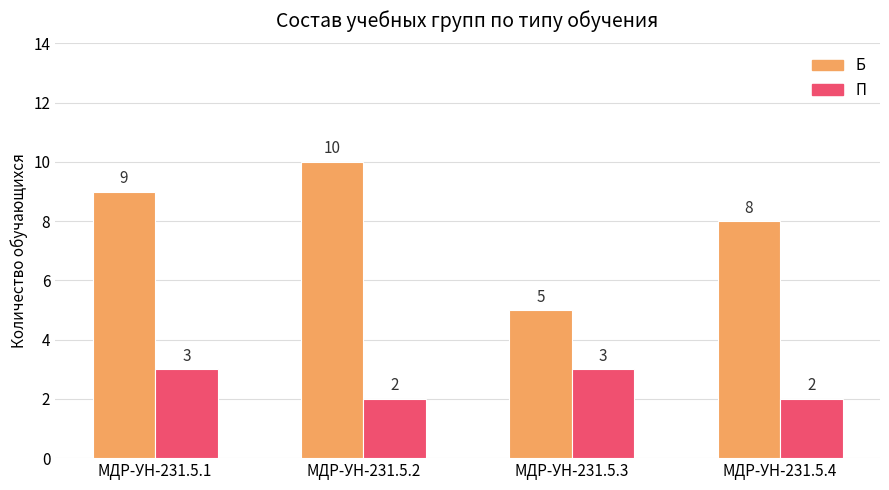

Which category has the lowest value in the Б series?

МДР-УН-231.5.3